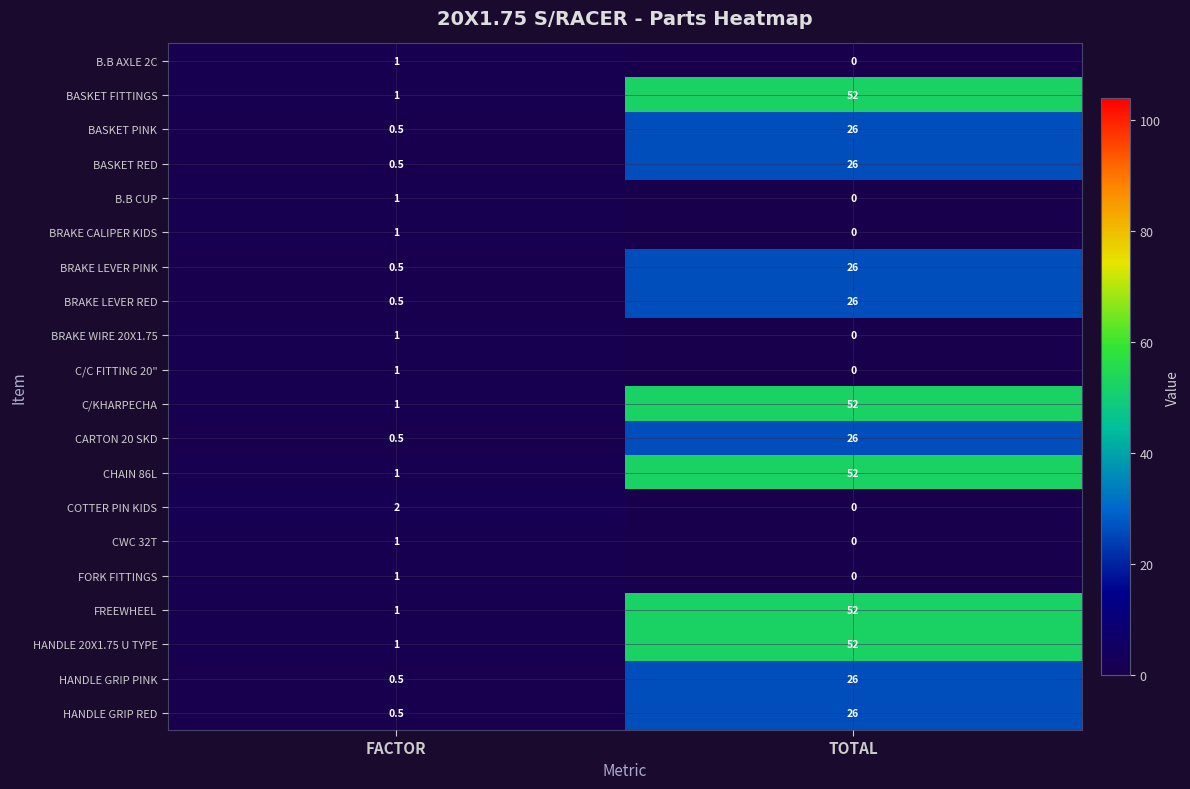

Count the number of data series in this chart.

20